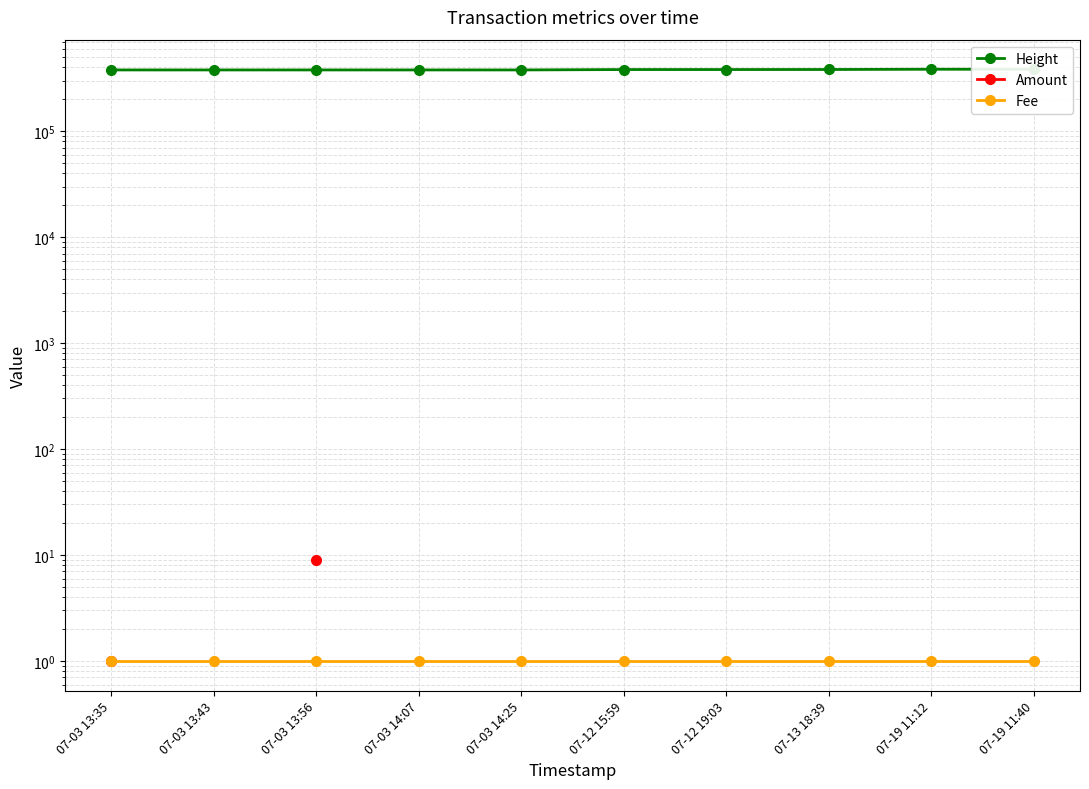

What is the approximate value of Height at 07-03 14:25?

377792.0